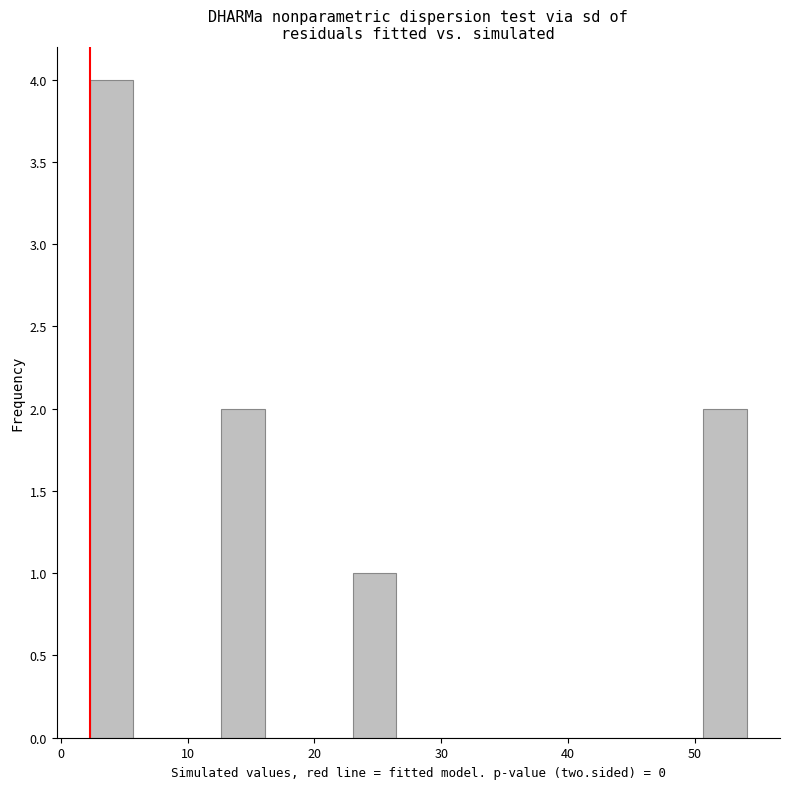

Around what value on the x-axis is the tallest bar? Give the approximate position of its centre, as read against the axis.

4